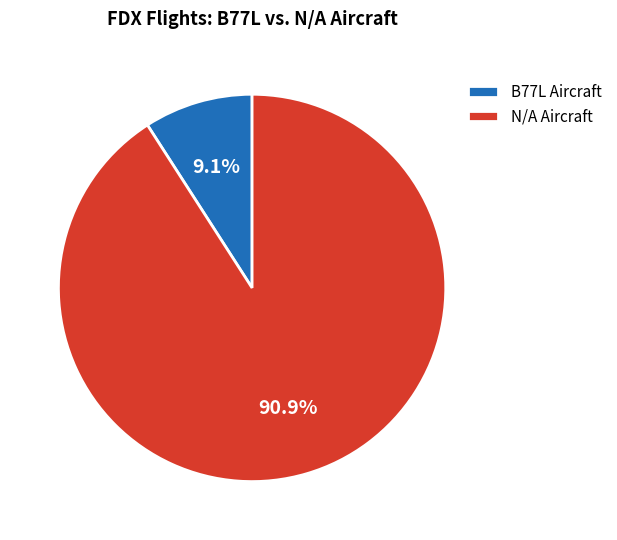

Between N/A and B77L, which is larger?

N/A